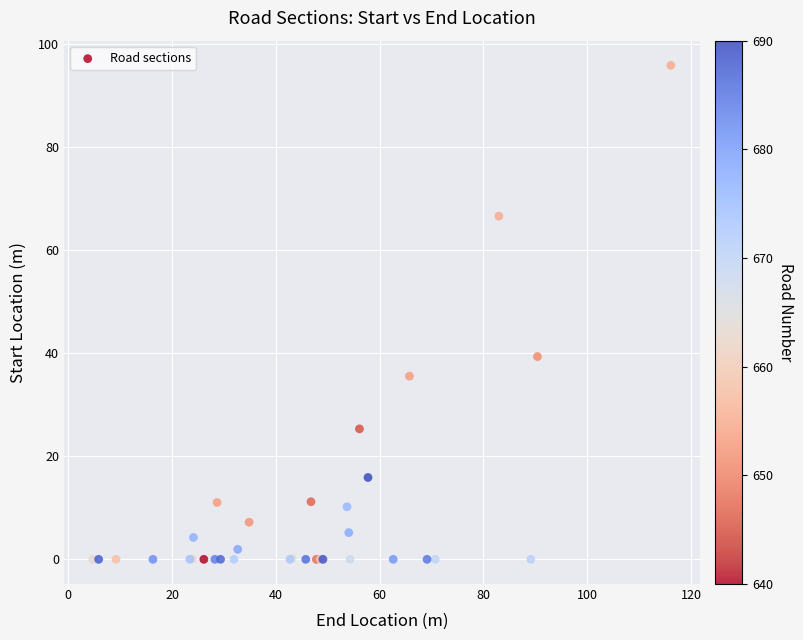

What Y value in the scatter plot is closest to 47?

39.4